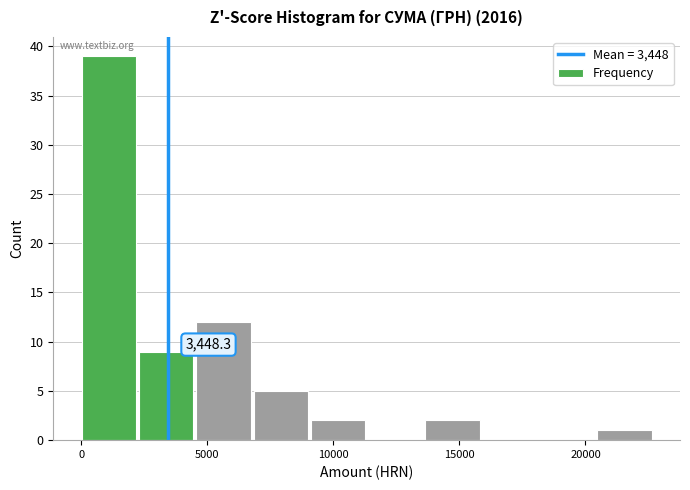

Which range on the x-axis has the tallest bar?

0 to 2500